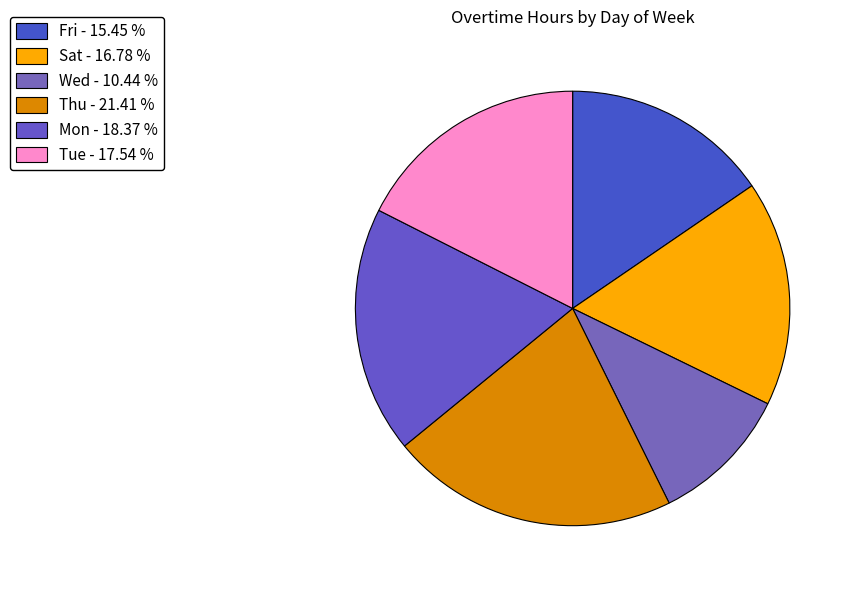

Is there any slice that represents more than half of the pie?

No